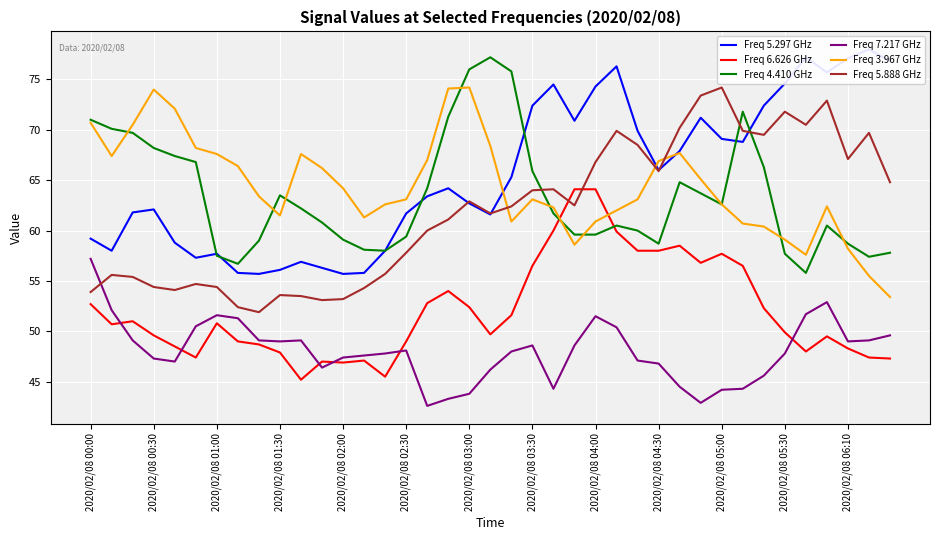

Read the Freq 6.626 GHz value at 2020/02/08 04:30.

58.0